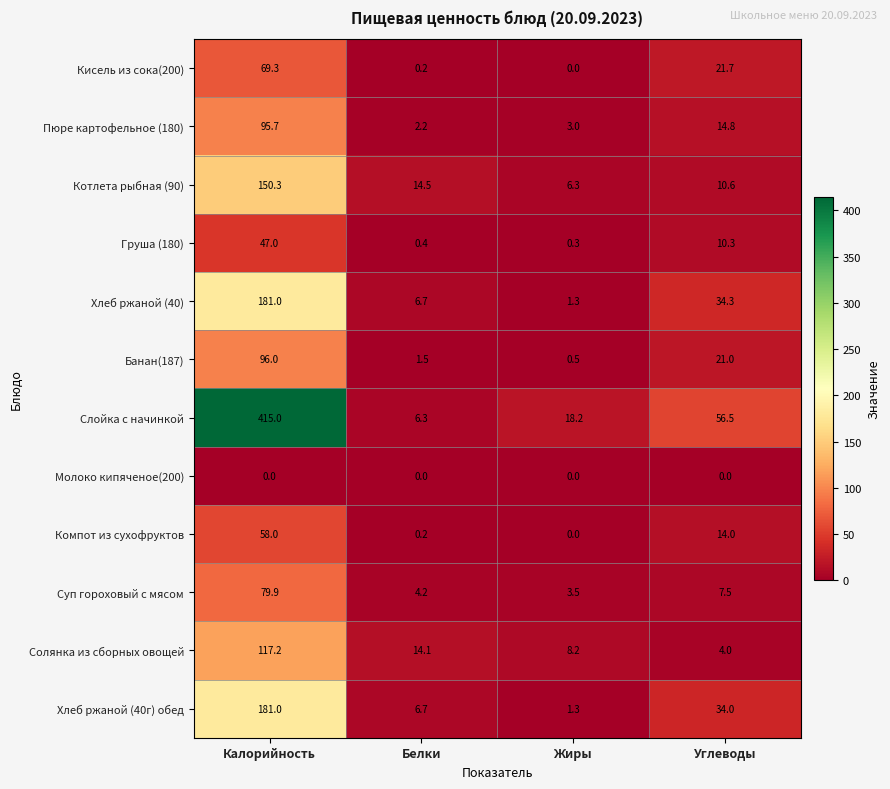

Which category has the lowest value in the Груша (180) series?

Жиры